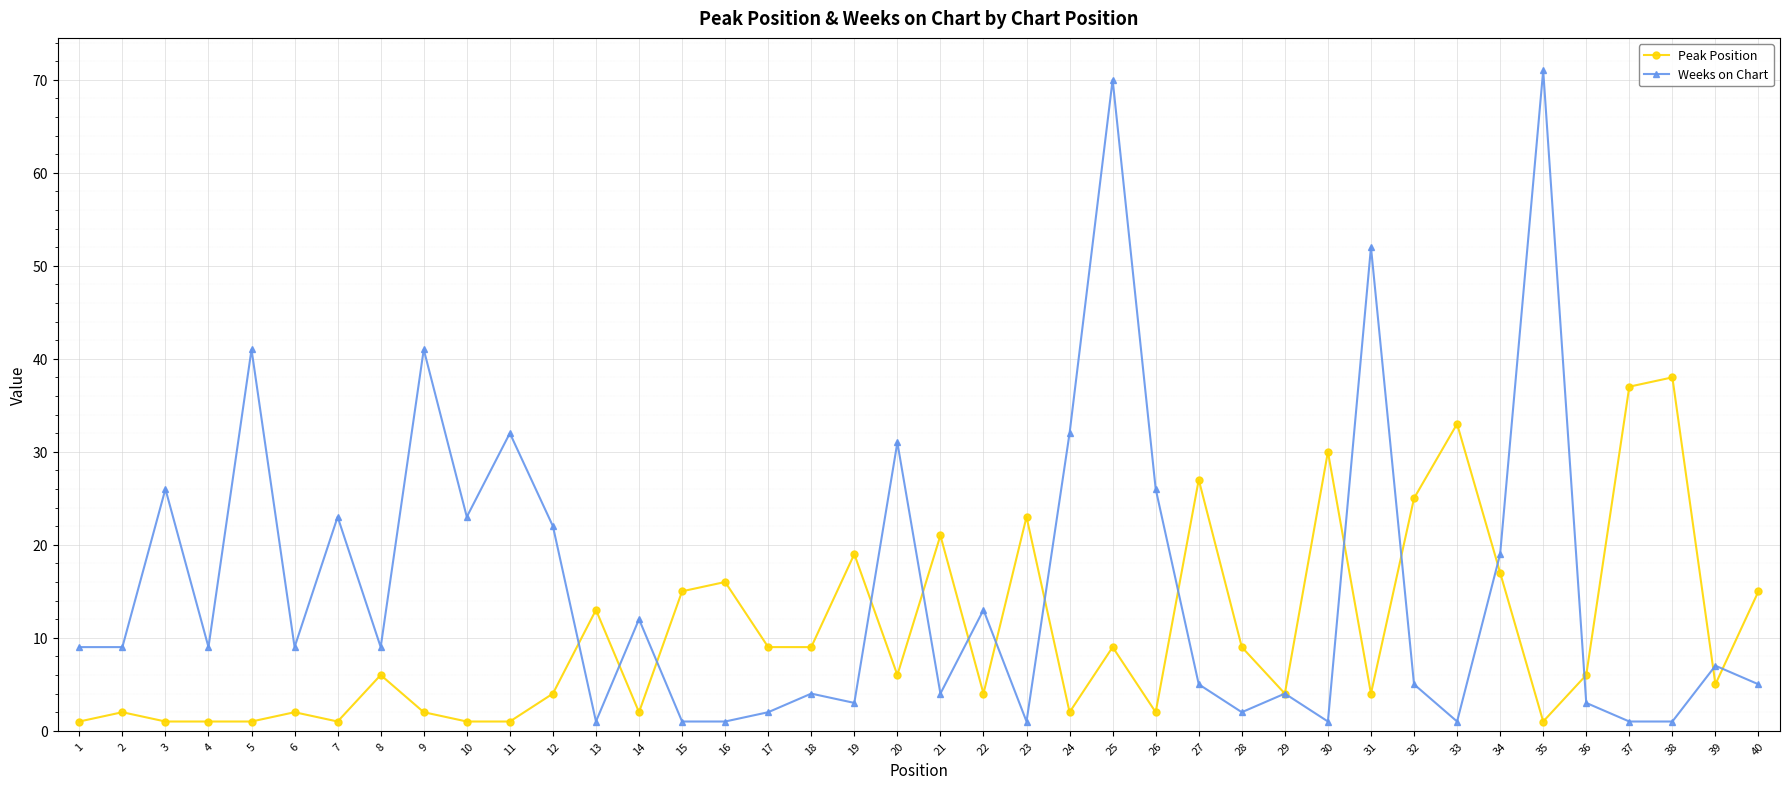

Is it true that Peak Position equals 5 at 39?

True